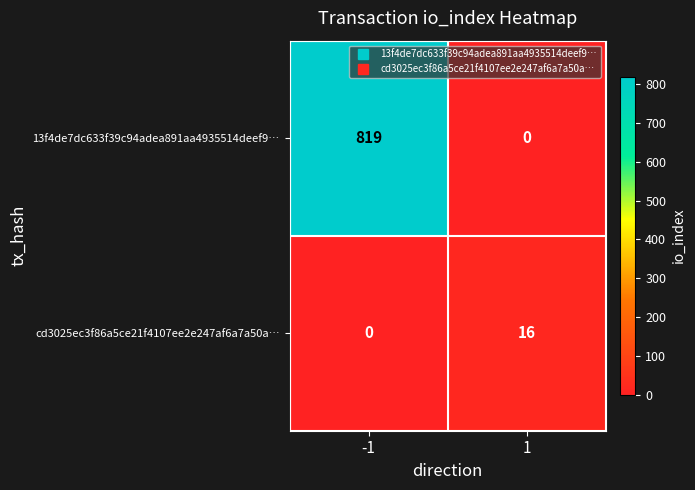

What is the maximum value shown in the chart?

819